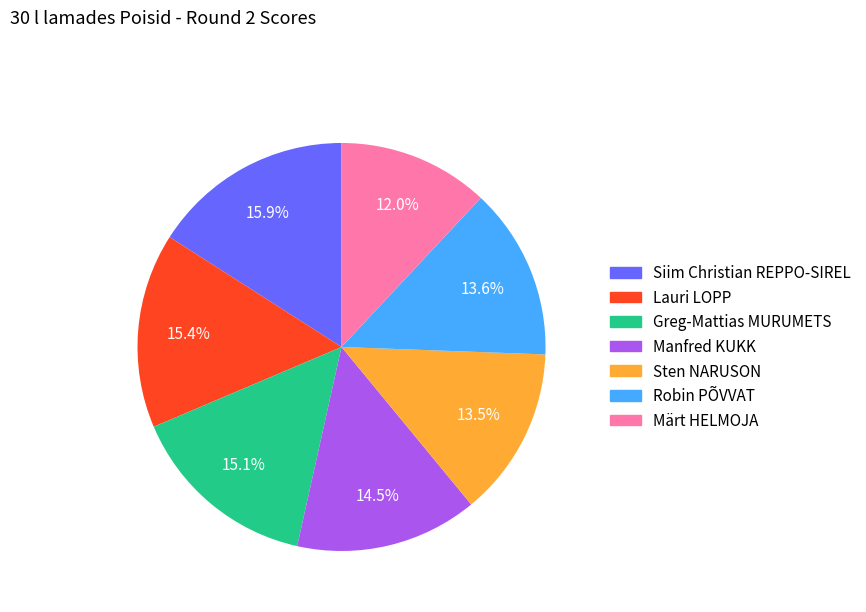

Between Greg-Mattias MURUMETS and Robin PÕVVAT, which is larger?

Greg-Mattias MURUMETS